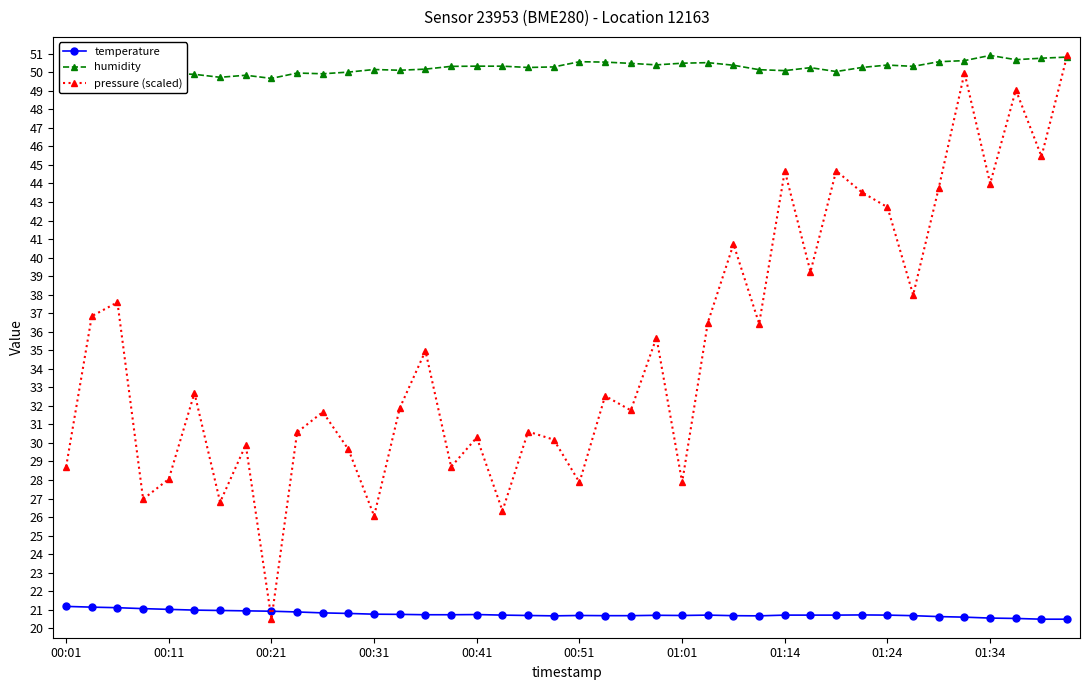

In pressure (scaled), how many points are higher than both neighbors (excluding endpoints)?

14